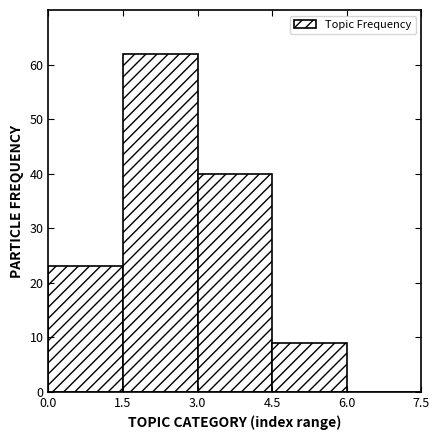

Over which range of the x-axis is the bar tallest?

1.5 to 3.0